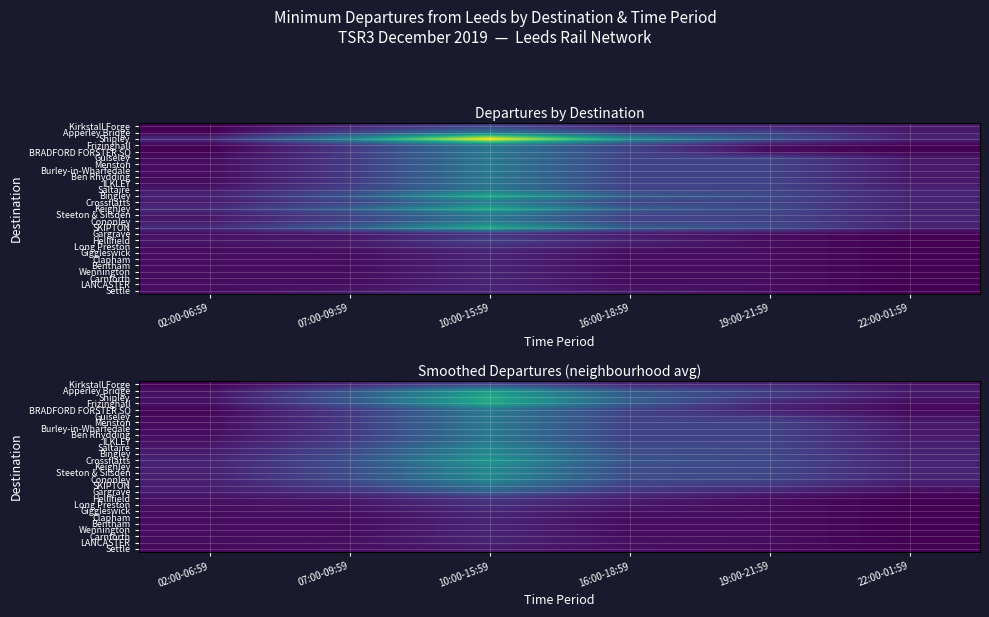

At which label does Carnforth reach its minimum?

22:00-01:59